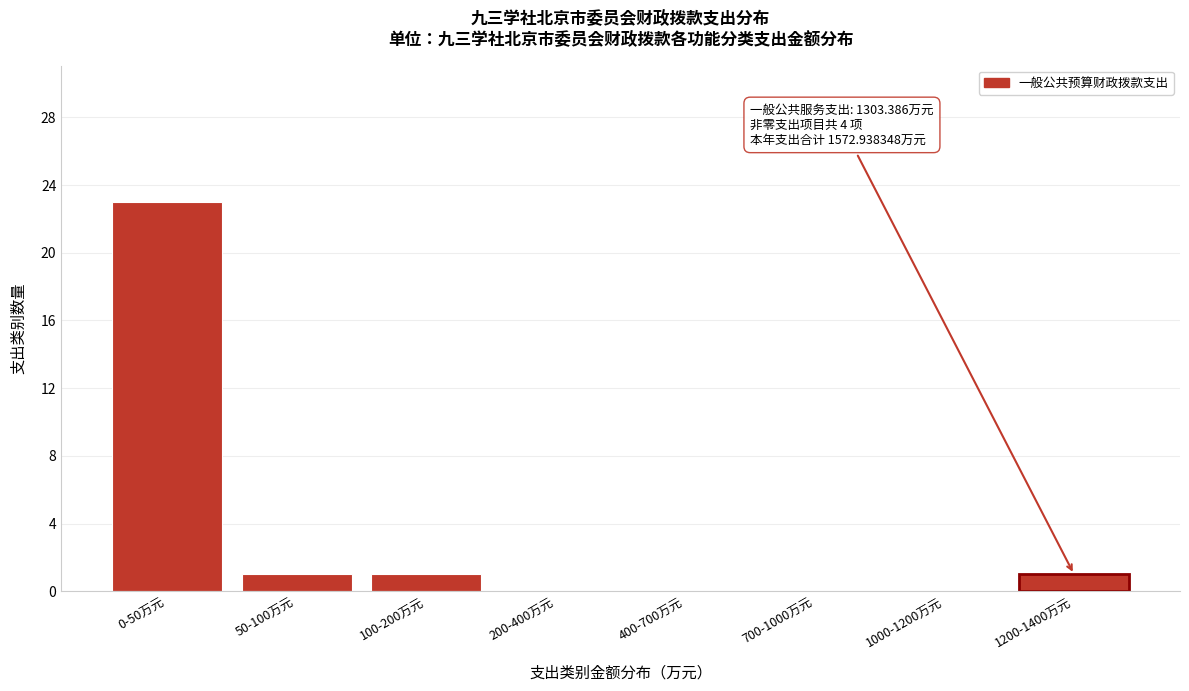

Reading left to right, transcribe all the data shown in this chart.

0-50万元=23	50-100万元=1	100-200万元=1	200-400万元=0	400-700万元=0	700-1000万元=0	1000-1200万元=0	1200-1400万元=1